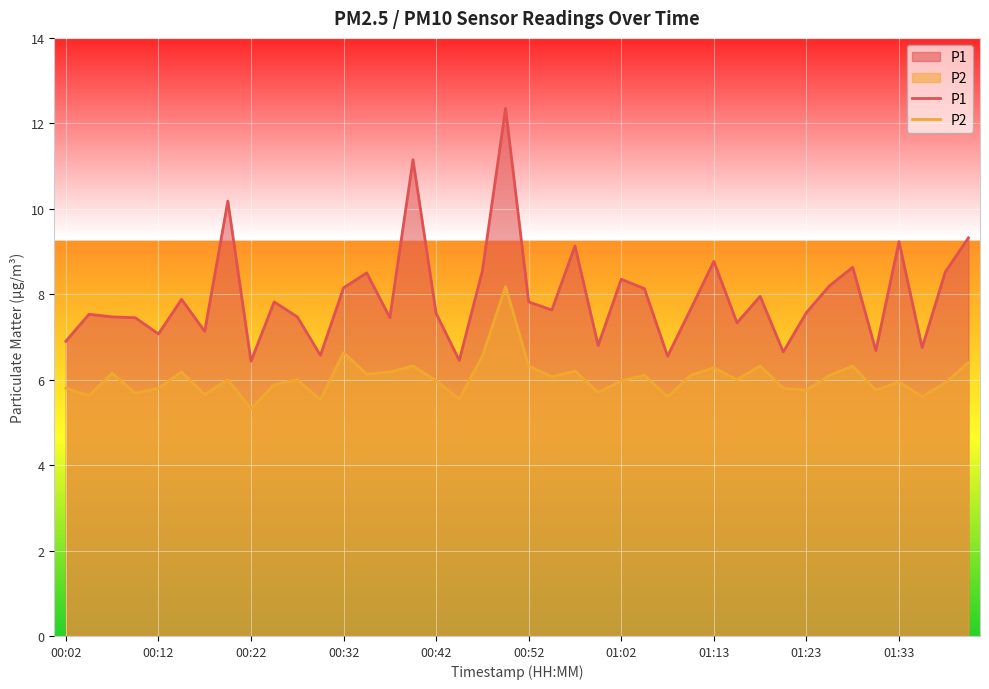

What is the total value across all series at 01:13?

15.1